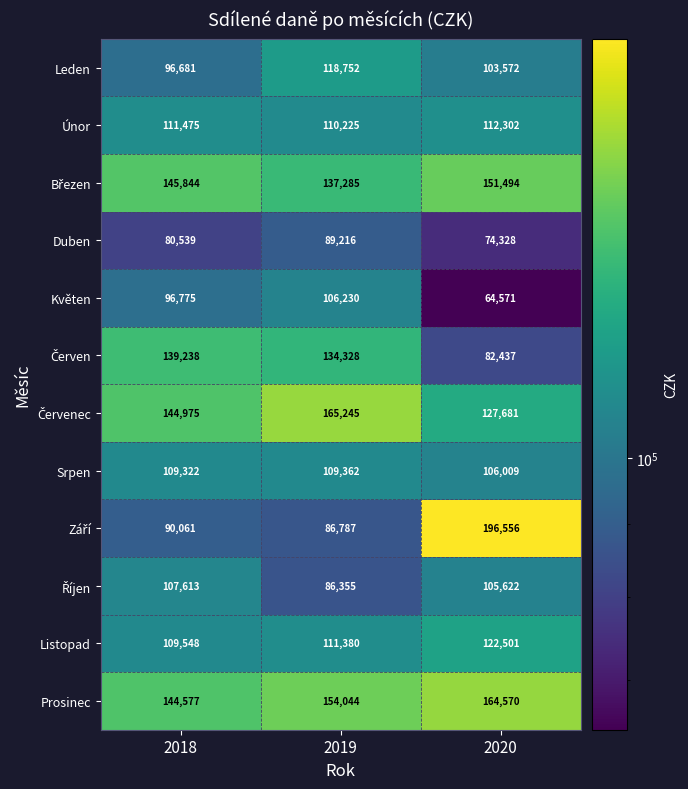

At which category is the sum across all series the highest?

2020